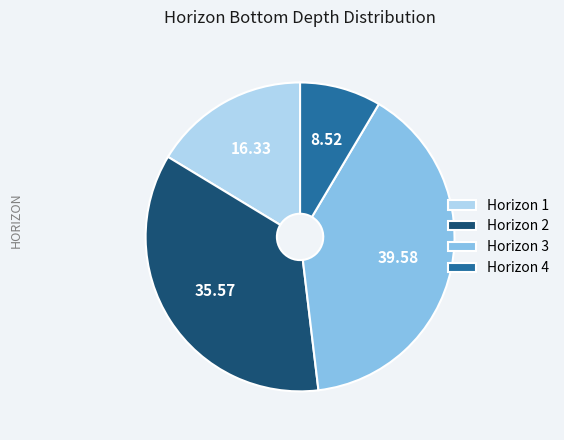

What is the ratio of the value at Horizon 2 to the value at Horizon 4?

4.2